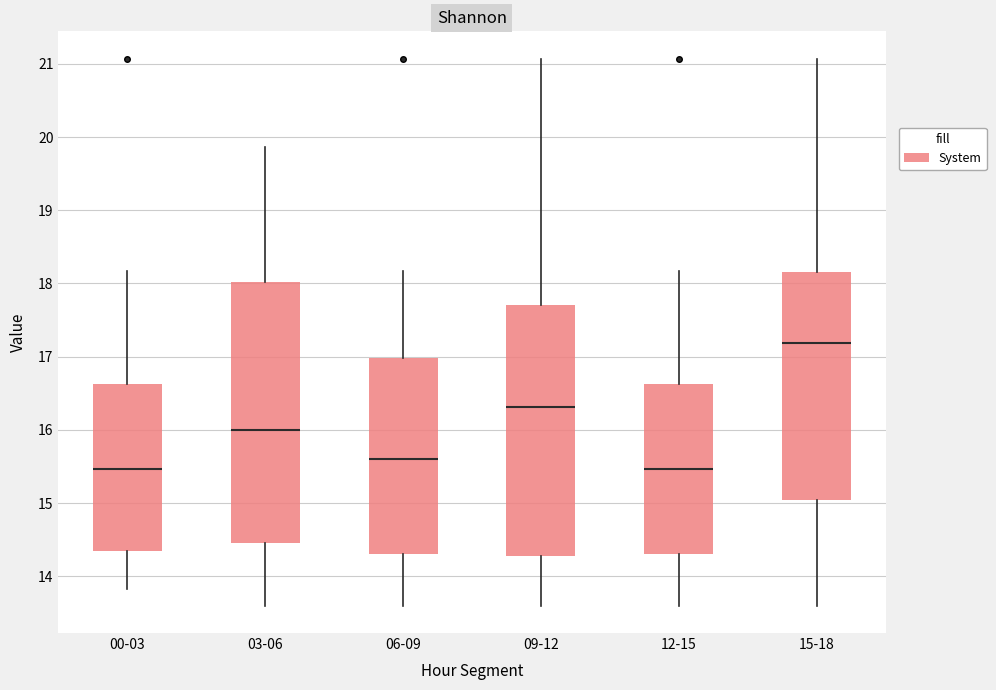

Reading left to right, transcribe this box plot: for each box, give where its median line is, the range the box spans, and where its two whiskers end, as read against the y-axis. The values are not printed on the chart, so give them approximately, as read against the axis.

00-03: median 15.5, box 14.3 to 16.6, whiskers 13.8 to 18.2
03-06: median 16.0, box 14.5 to 18.0, whiskers 13.6 to 19.9
06-09: median 15.6, box 14.3 to 17.0, whiskers 13.6 to 18.2
09-12: median 16.3, box 14.3 to 17.7, whiskers 13.6 to 21.1
12-15: median 15.5, box 14.3 to 16.6, whiskers 13.6 to 18.2
15-18: median 17.2, box 15.0 to 18.2, whiskers 13.6 to 21.1